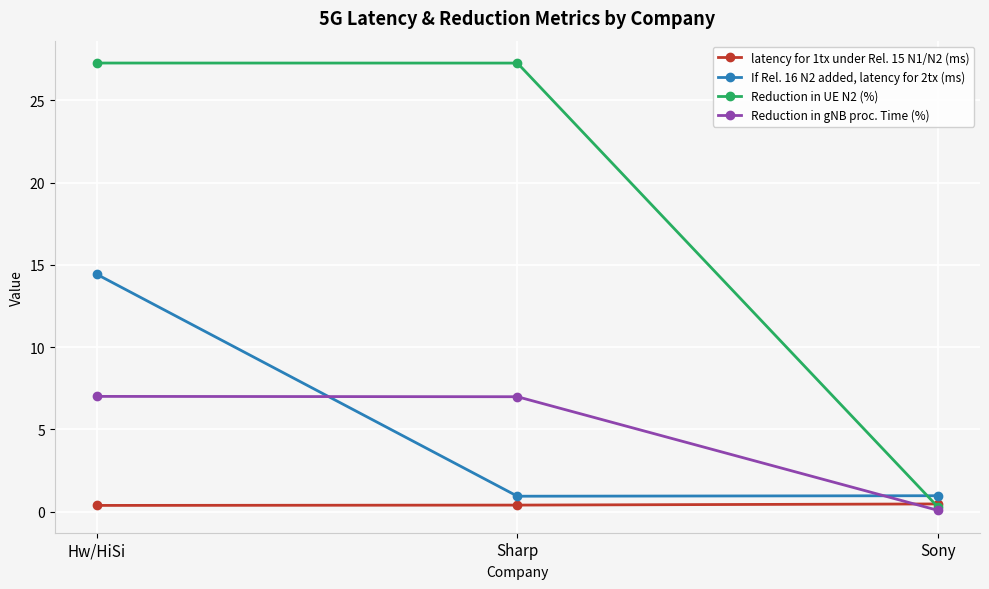

What value does the latency for 1tx under Rel. 15 N1/N2 (ms) series have at Sony?

0.5